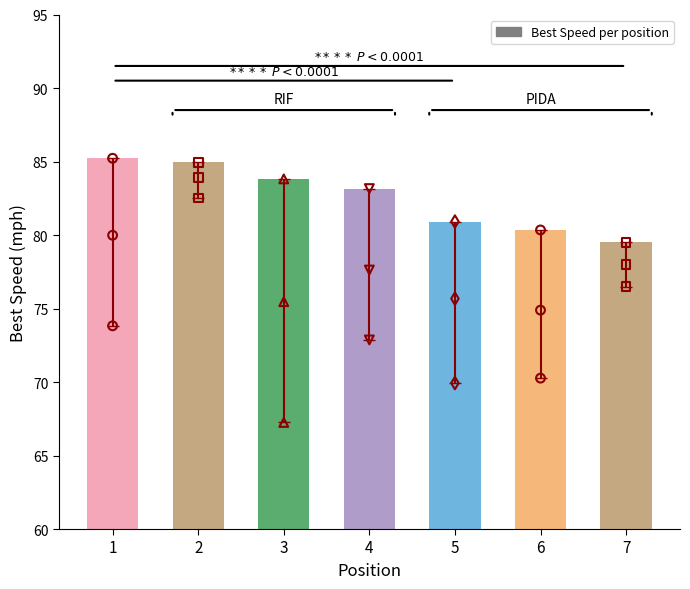

What is the ratio of the value at 7 to the value at 1?

0.9